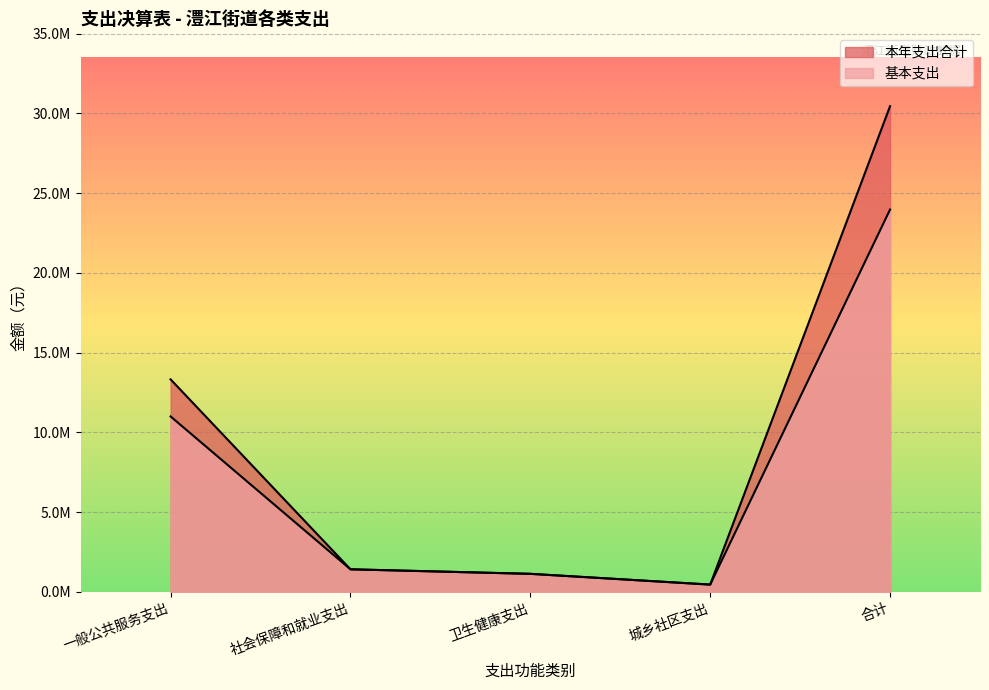

Rank the series at 卫生健康支出 from highest to lowest value.

本年支出合计, 基本支出